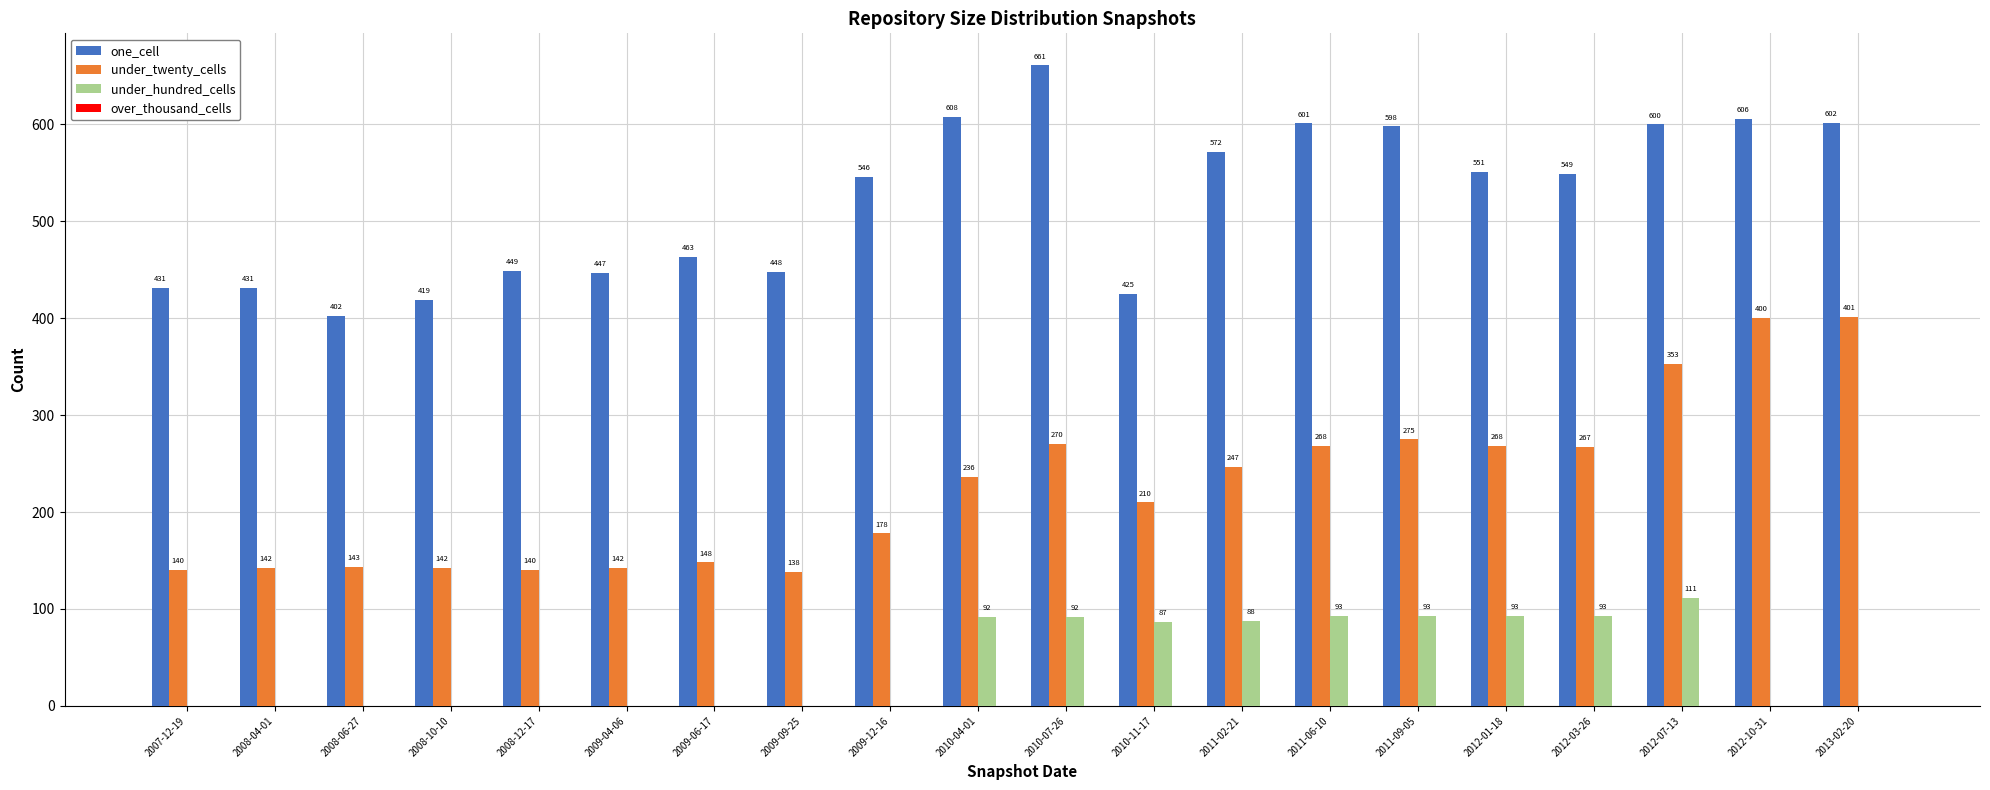

The under_twenty_cells series shows 236 at 2010-04-01. True or false?

True